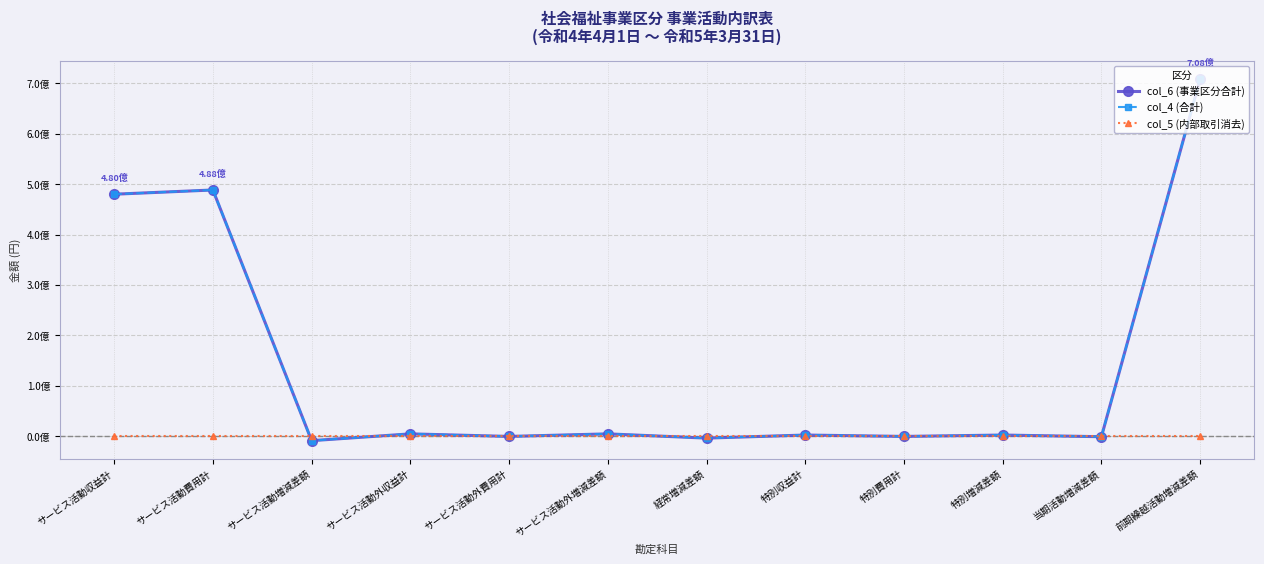

Which series has the largest total across all categories?

col_6 (事業区分合計)